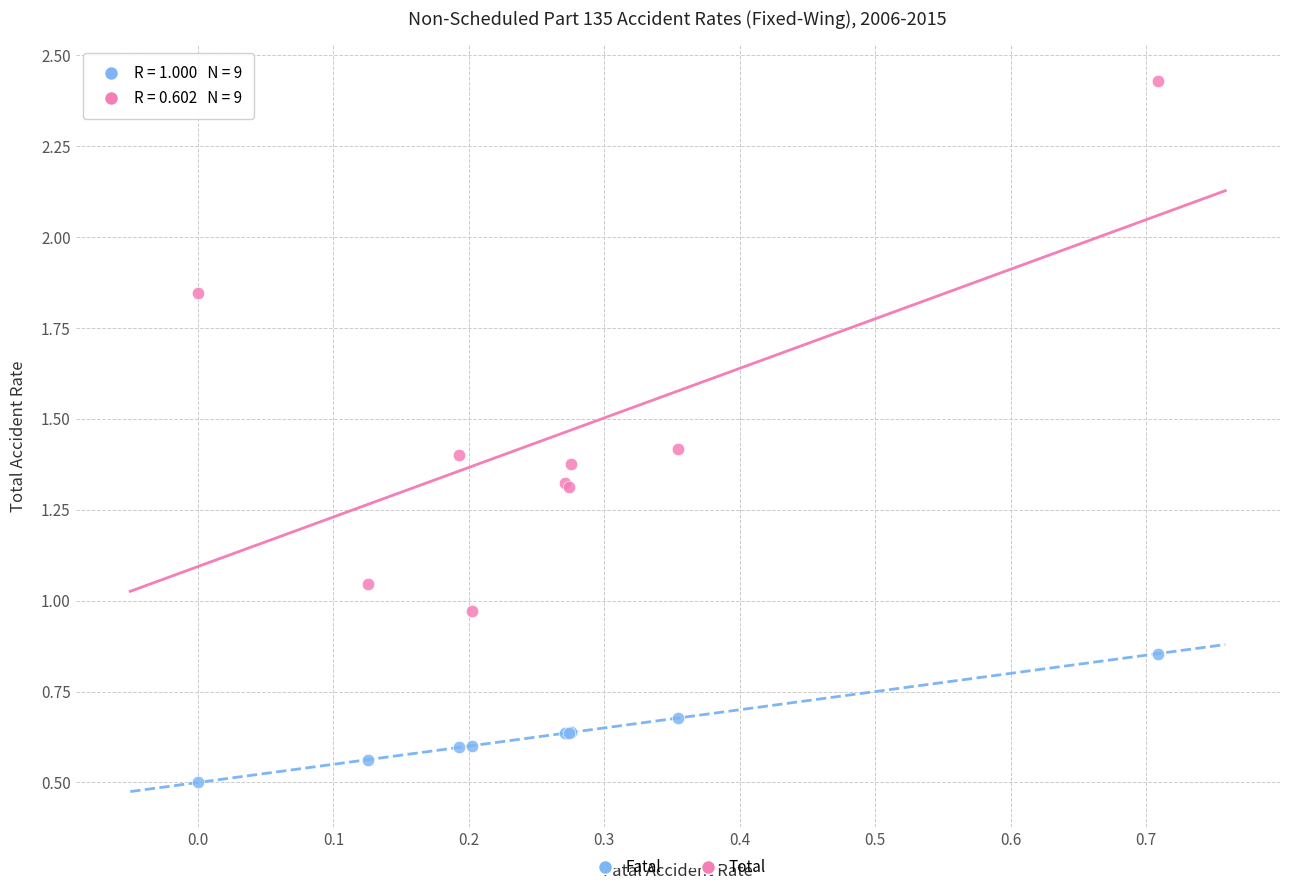

Which series contains the lowest Y value?

Fatal